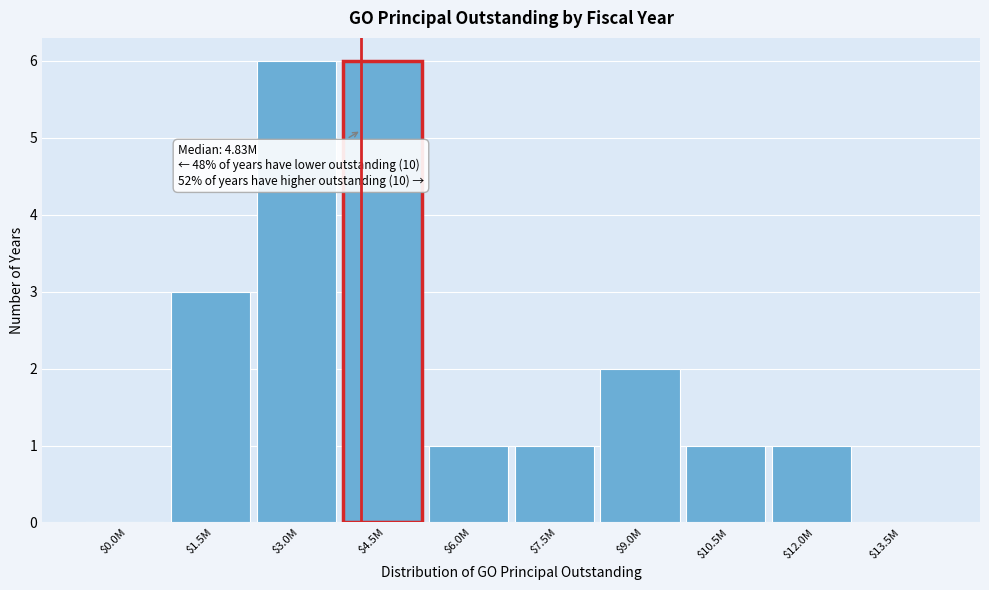

The value at $1.5M is 3. True or false?

True